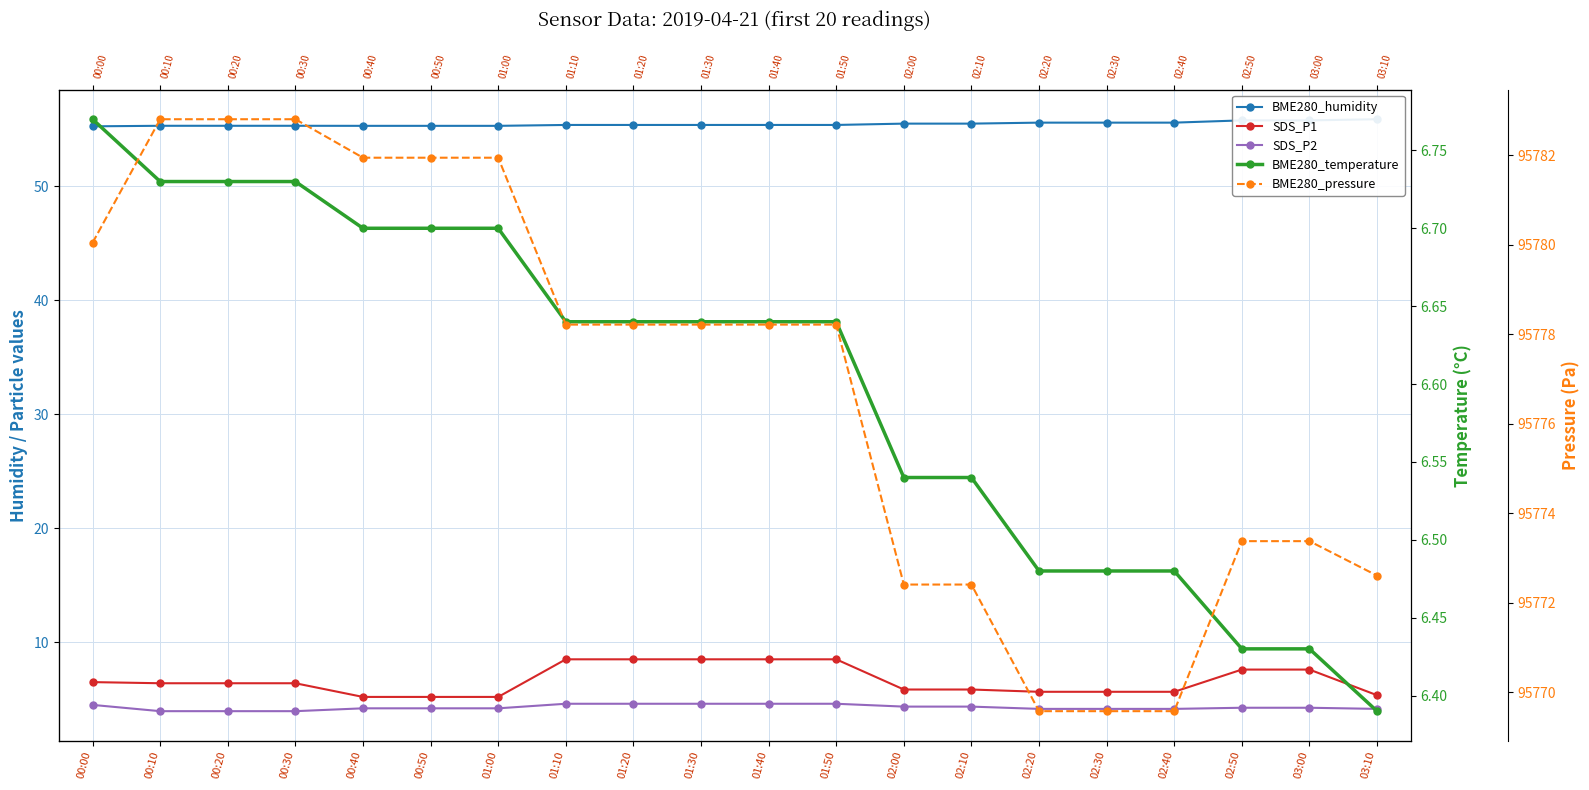

True or false: BME280_pressure has more than 2 points higher than both neighbors.

False